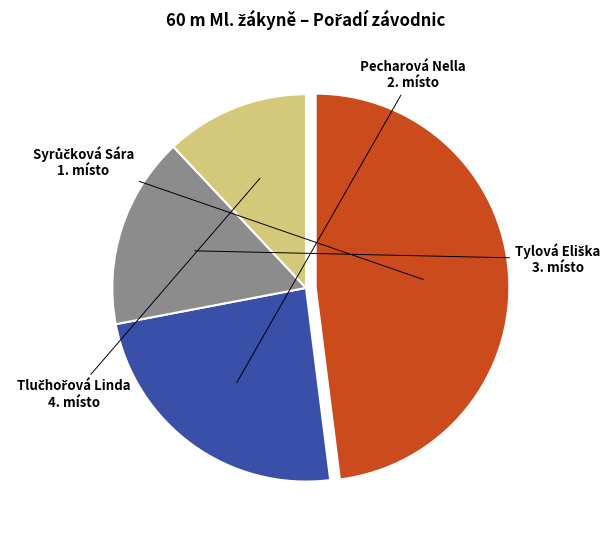

Does any single category account for the majority?

No